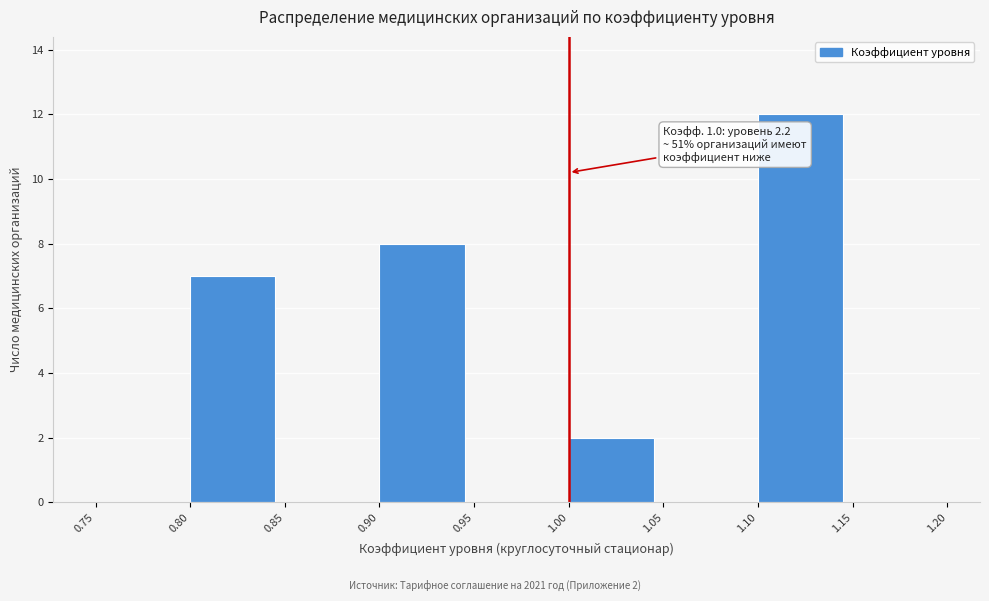

Over which range of the x-axis is the bar tallest?

1.10 to 1.15